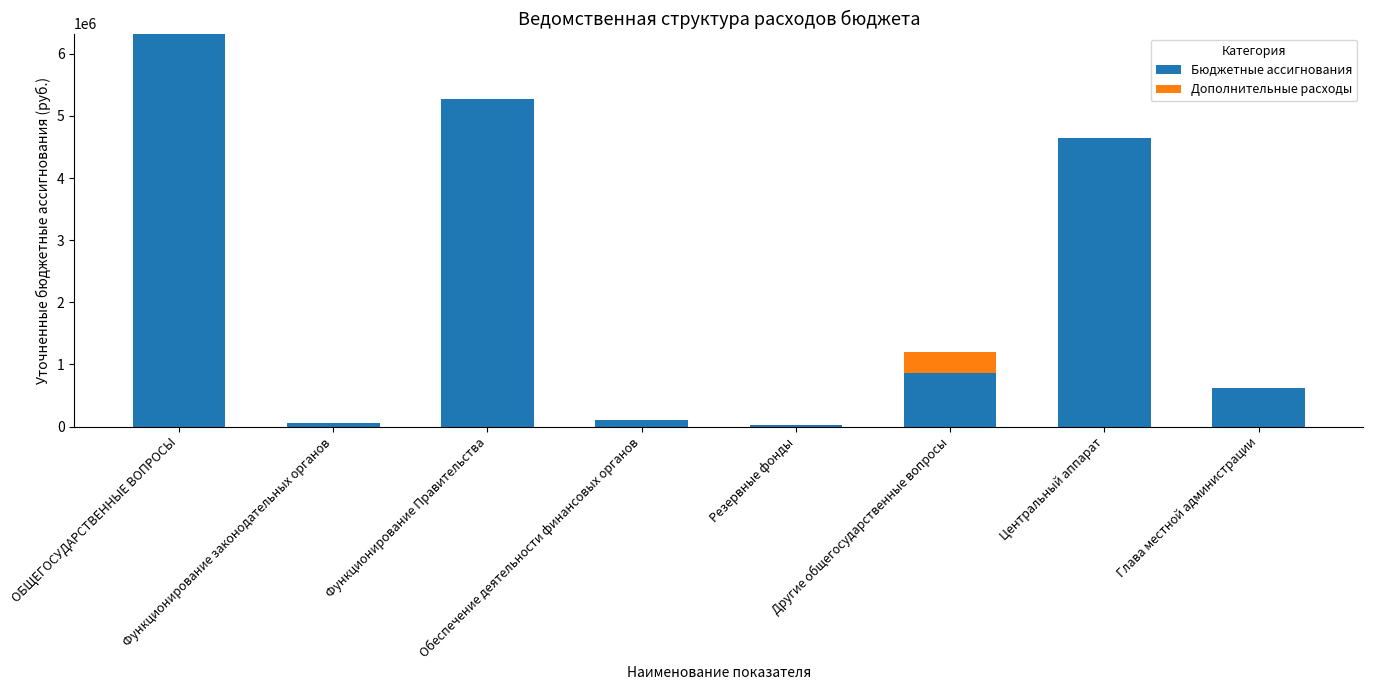

What is the sum of all Бюджетные ассигнования values?

17915295